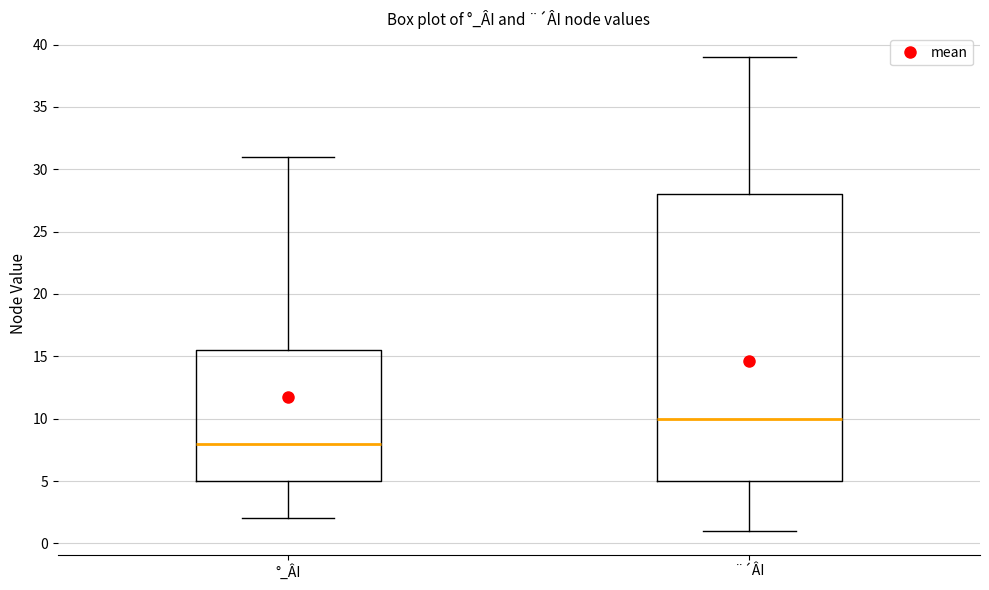

Comparing the boxes themselves (not the whiskers), which one is the tallest?

¨´ÂI